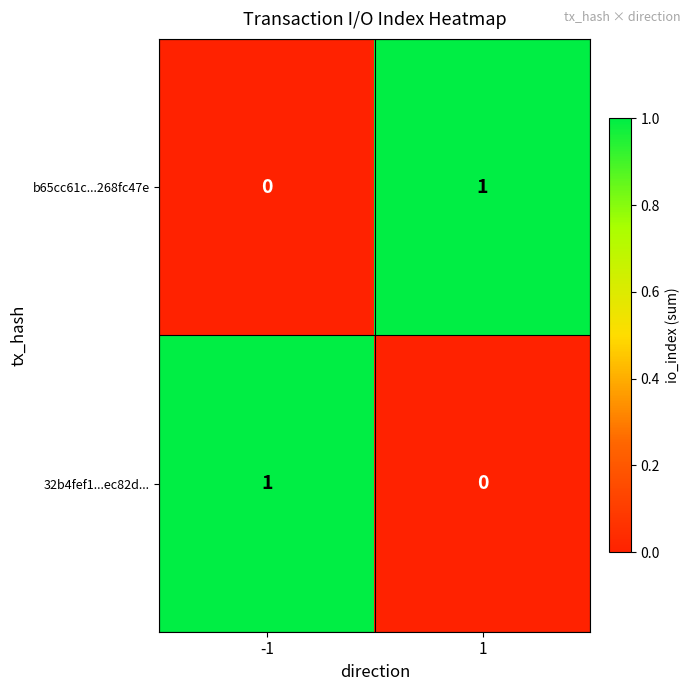

Rank the series at 1 from highest to lowest value.

b65cc61c...268fc47e, 32b4fef1...ec82d...